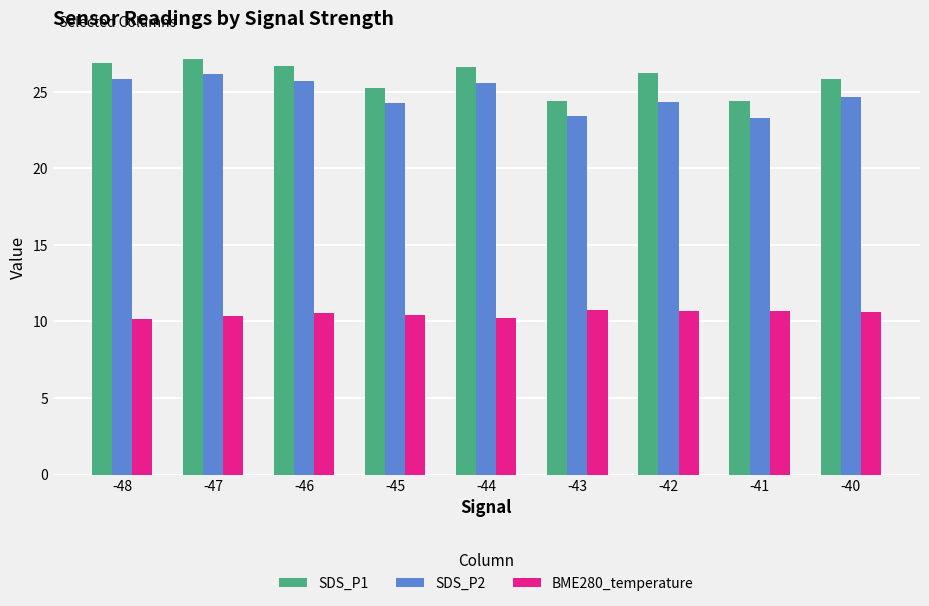

Count the BME280_temperature values in the range 10 to 11.

9